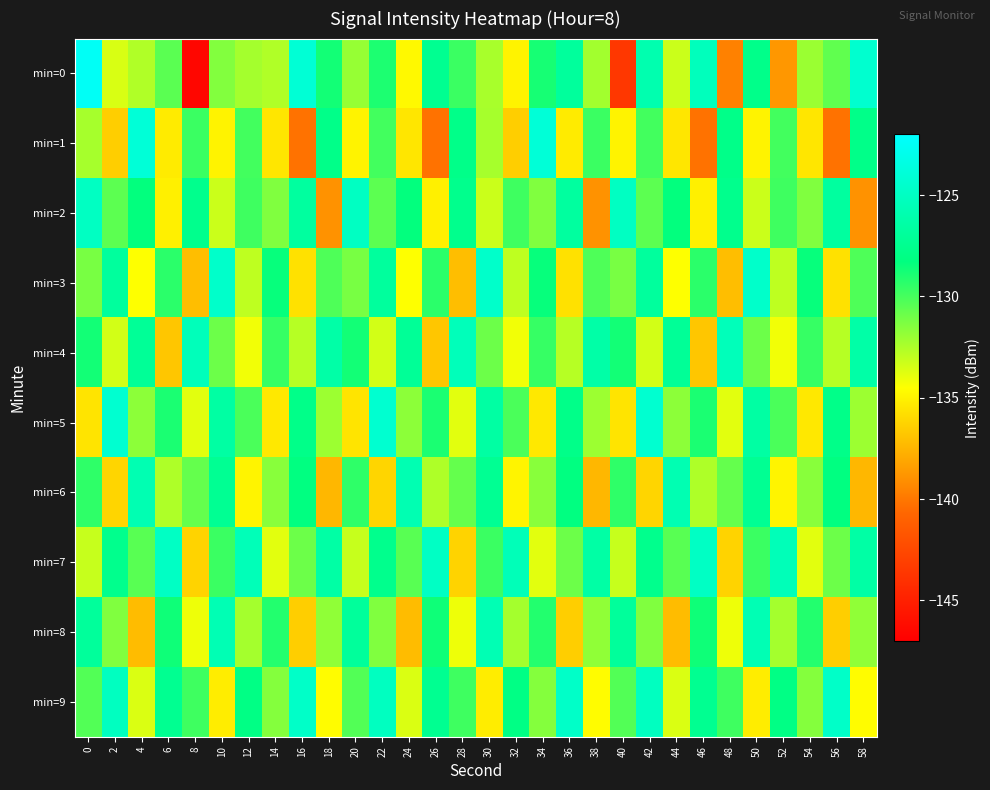

Between 6 and 34, which series saw the biggest shift?

min=1